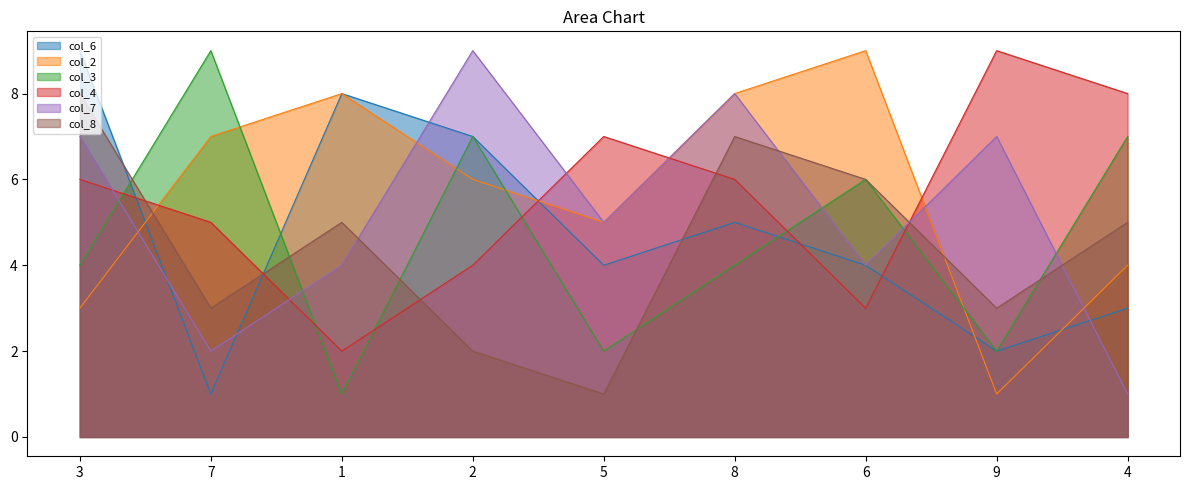

True or false: col_6 has a value of 2 at 9.

True